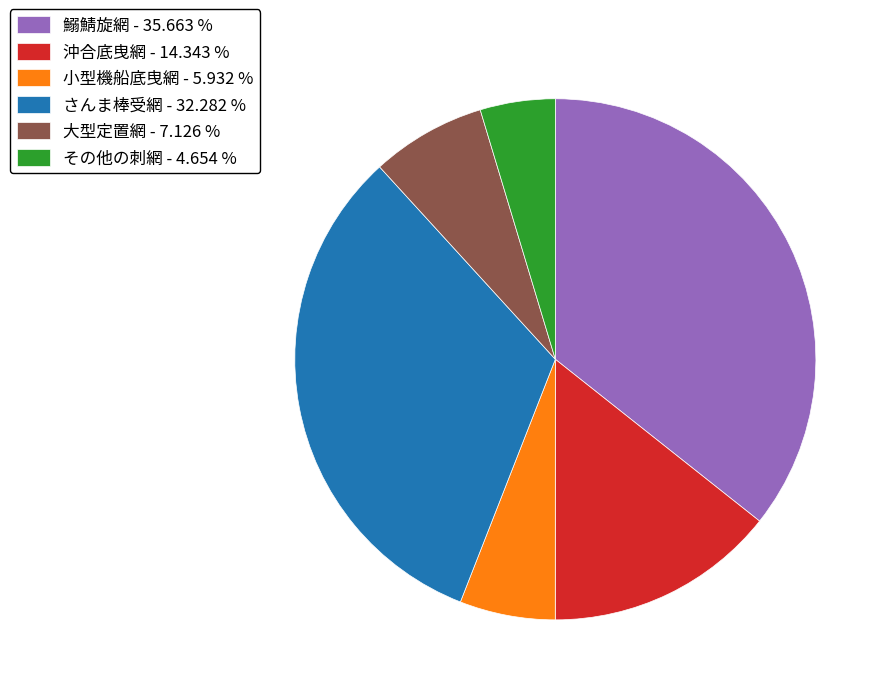

Combined, do 大型定置網 - 7.126 % and 小型機船底曳網 - 5.932 % account for over 50%?

No